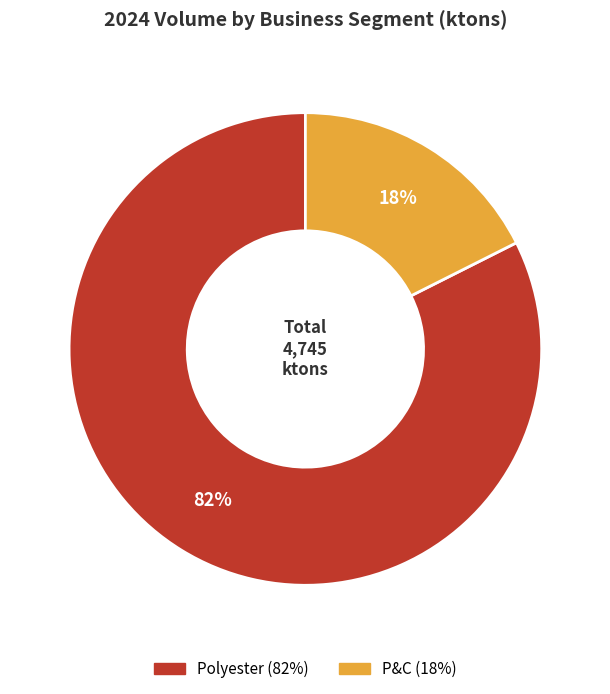

Is there any slice that represents more than half of the pie?

Yes